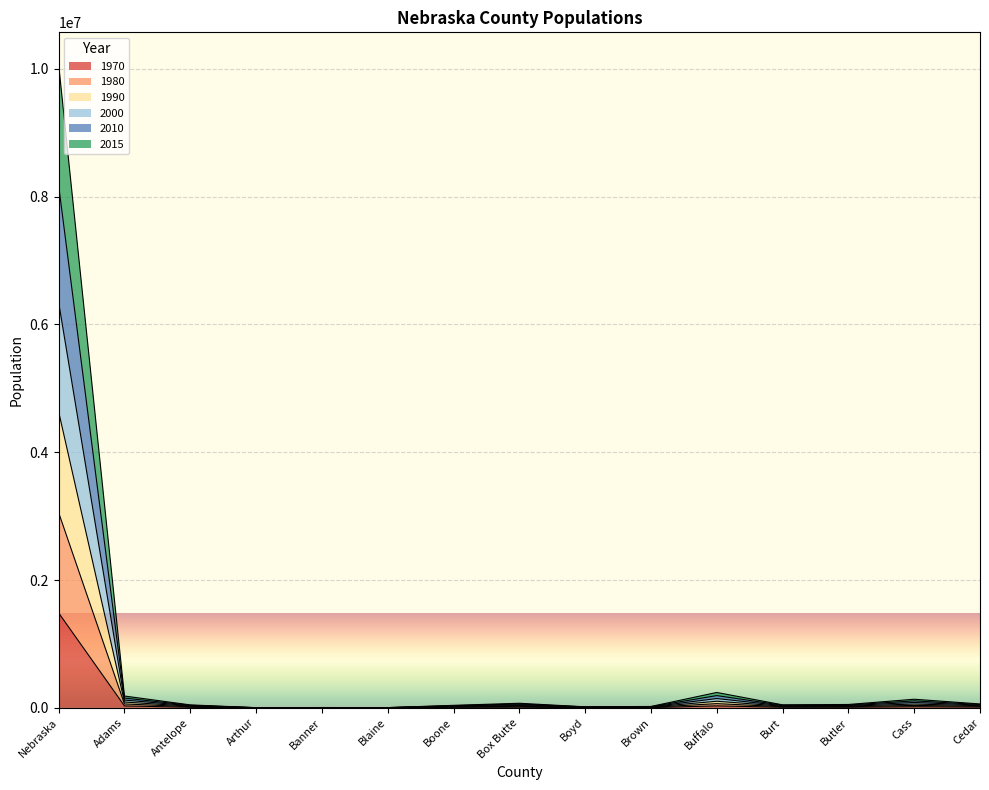

True or false: 2010 and 2015 cross at least once.

False